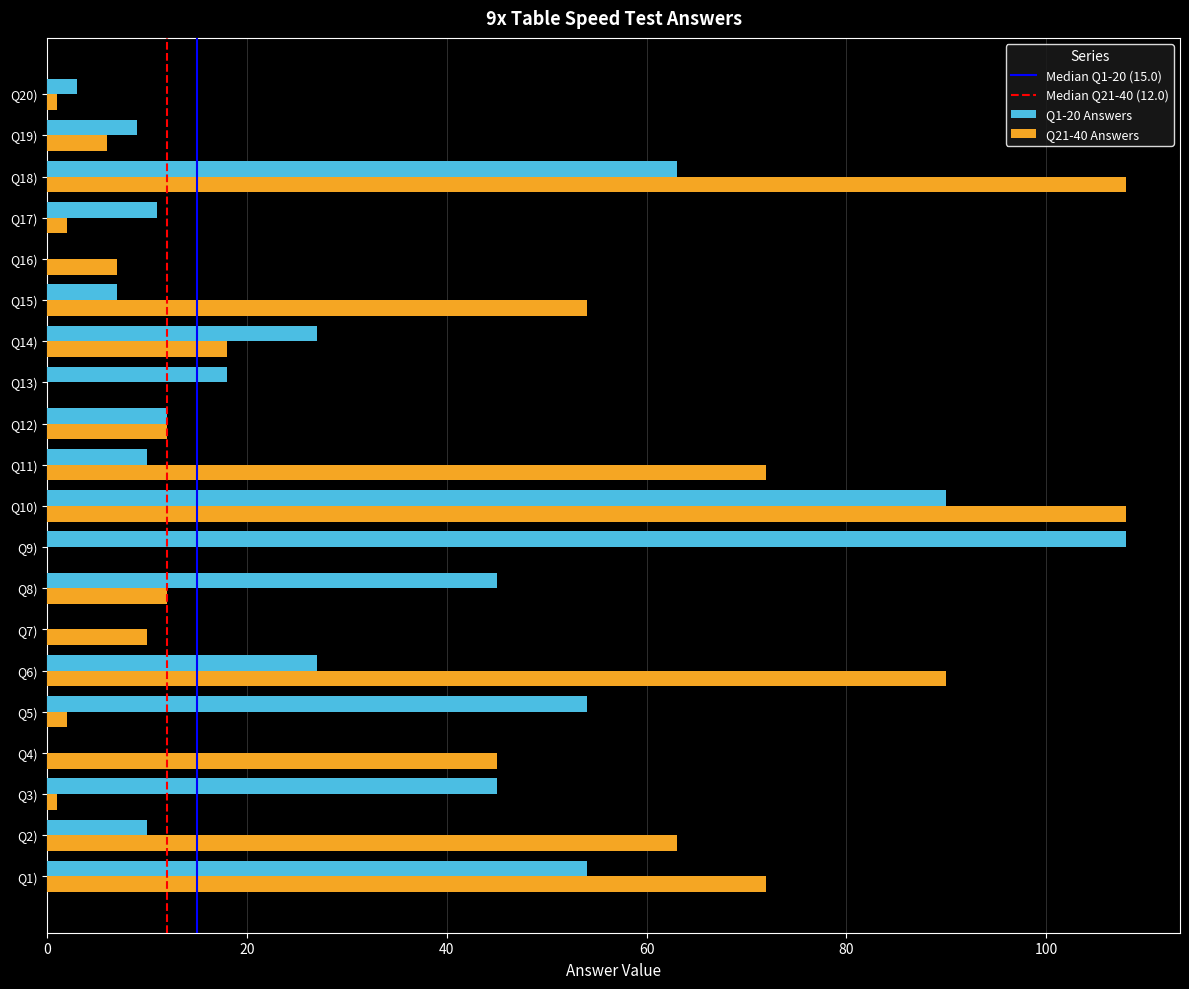

At which label does Q1-20 Answers reach its peak?

Q9)